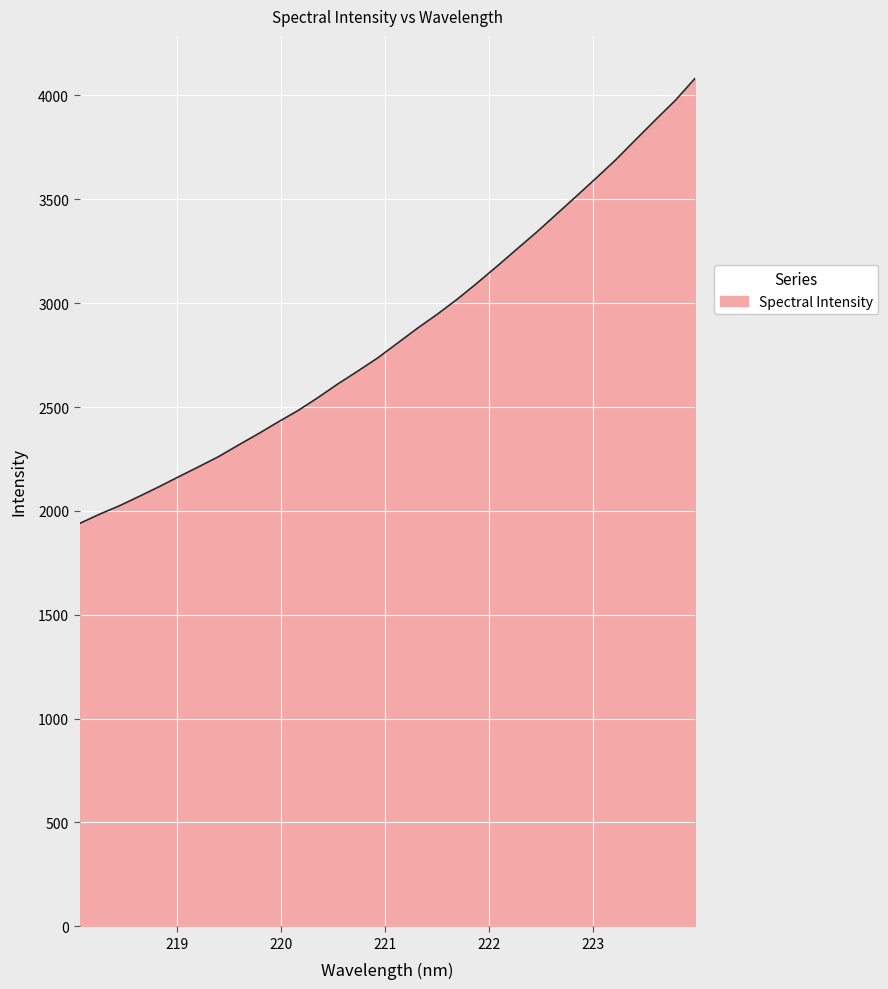

What is the difference between the maximum and minimum values?

2143.5